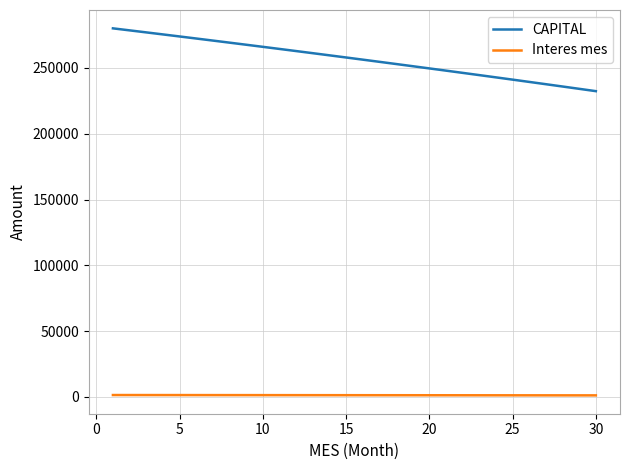

What is the difference between the maximum and minimum values in the CAPITAL series?

47705.0